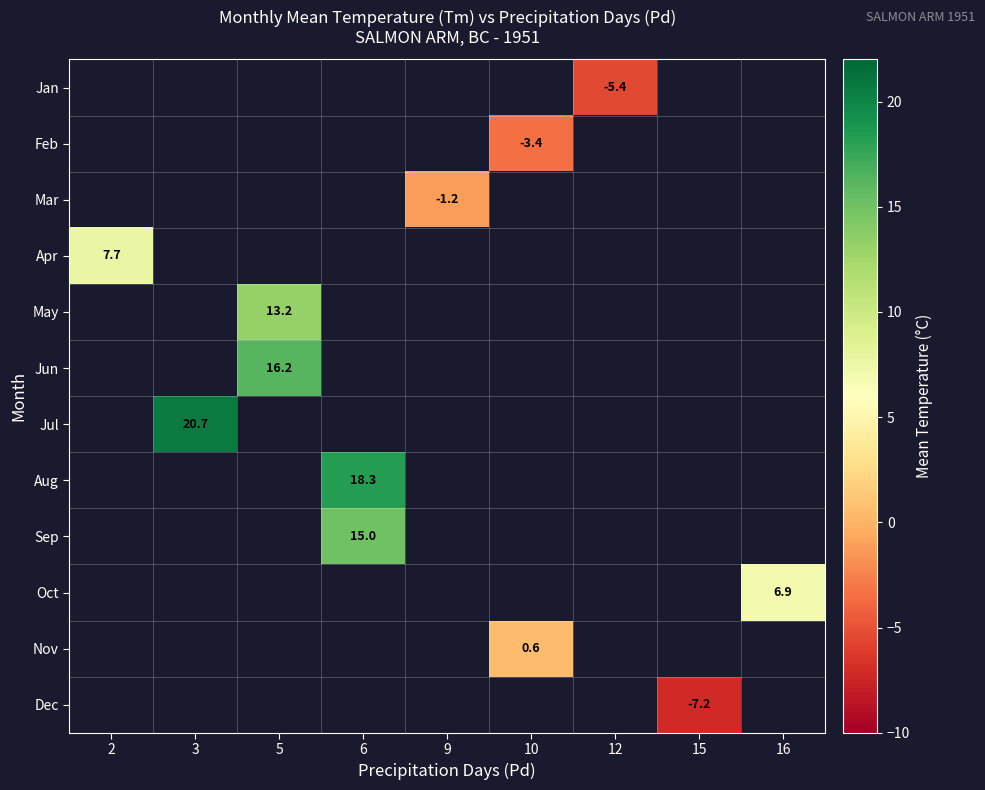

Is it true that Aug equals 18.3 at 6?

True